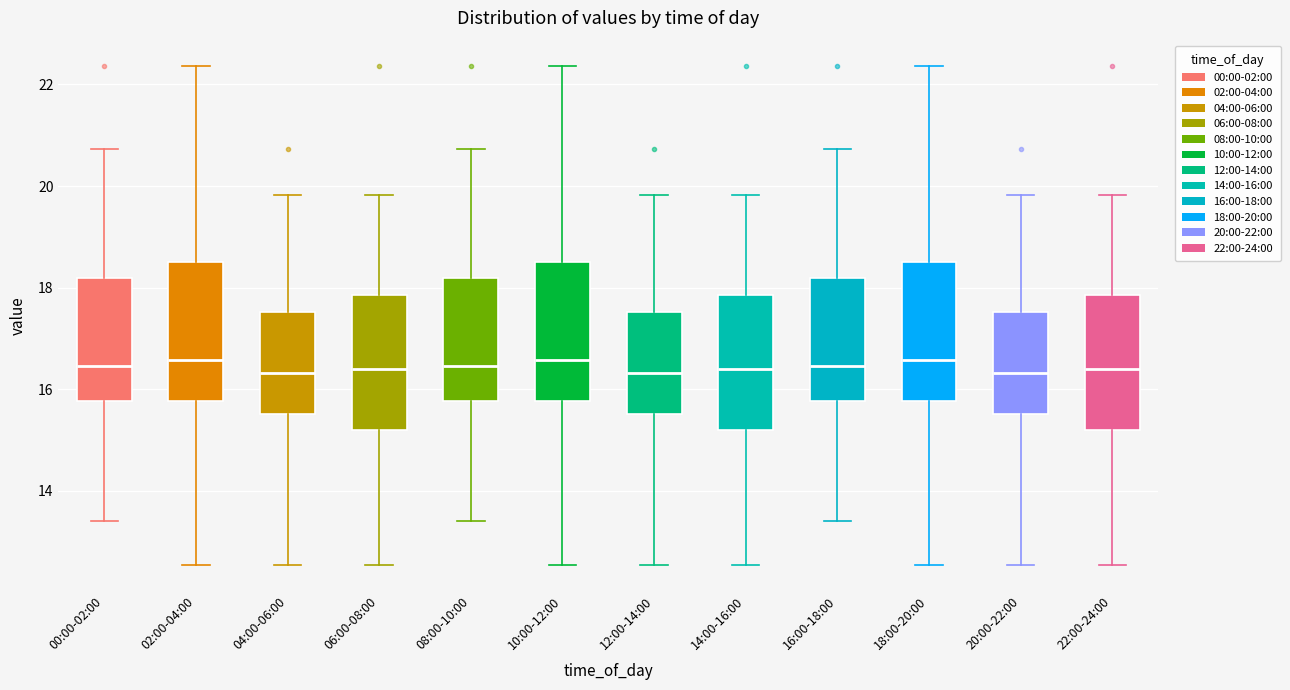

Reading left to right, read every box against the y-axis: the position of its median line, the range the box covers, and the ends of its whiskers. The values are not printed on the chart, so give them approximately, as read against the axis.

00:00-02:00: median 16.4, box 15.8 to 18.2, whiskers 13.4 to 20.8
02:00-04:00: median 16.6, box 15.8 to 18.4, whiskers 12.6 to 22.4
04:00-06:00: median 16.4, box 15.6 to 17.6, whiskers 12.6 to 19.8
06:00-08:00: median 16.4, box 15.2 to 17.8, whiskers 12.6 to 19.8
08:00-10:00: median 16.4, box 15.8 to 18.2, whiskers 13.4 to 20.8
10:00-12:00: median 16.6, box 15.8 to 18.4, whiskers 12.6 to 22.4
12:00-14:00: median 16.4, box 15.6 to 17.6, whiskers 12.6 to 19.8
14:00-16:00: median 16.4, box 15.2 to 17.8, whiskers 12.6 to 19.8
16:00-18:00: median 16.4, box 15.8 to 18.2, whiskers 13.4 to 20.8
18:00-20:00: median 16.6, box 15.8 to 18.4, whiskers 12.6 to 22.4
20:00-22:00: median 16.4, box 15.6 to 17.6, whiskers 12.6 to 19.8
22:00-24:00: median 16.4, box 15.2 to 17.8, whiskers 12.6 to 19.8